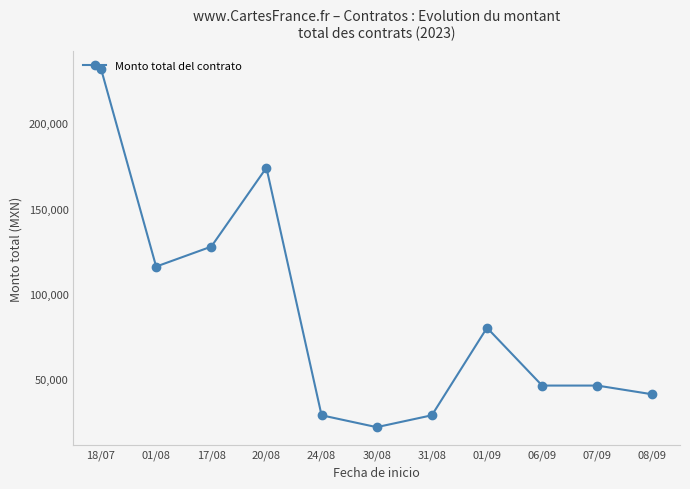

True or false: the data has more than 0 interior local peaks.

True